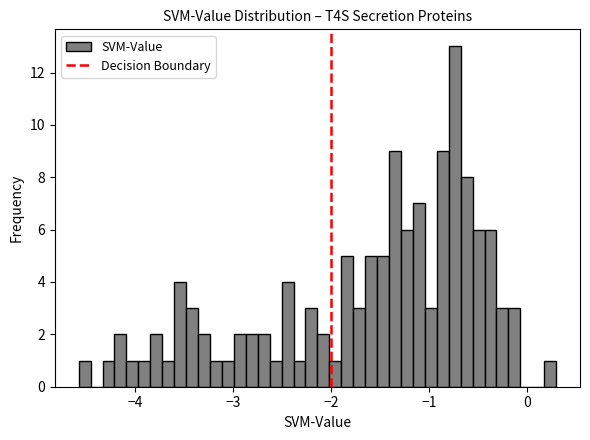

Read against the x-axis, roughly where is the centre of the tallest bar?

-0.7